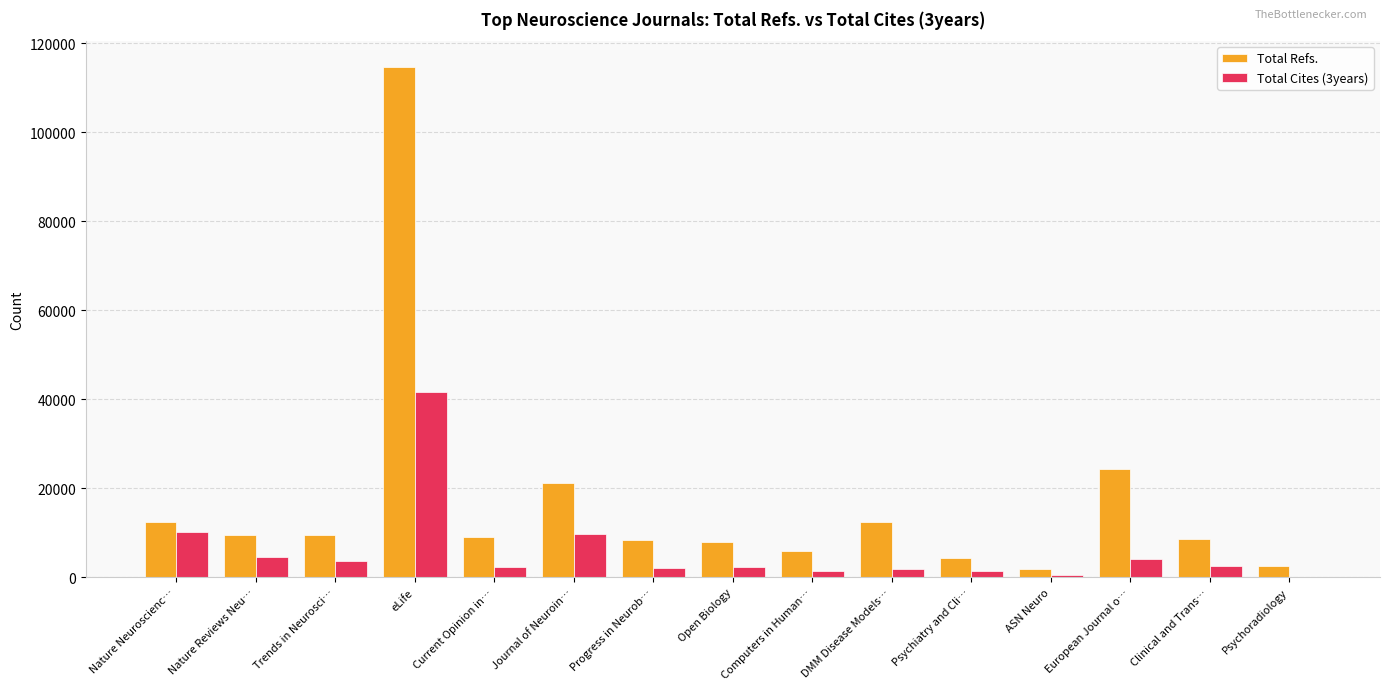

Where does the Total Cites (3years) series first go above 2424?

Nature Neuroscienc…